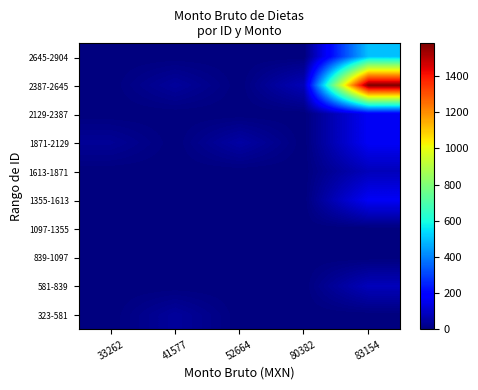

Between 52664 and 41577, which is larger?

41577